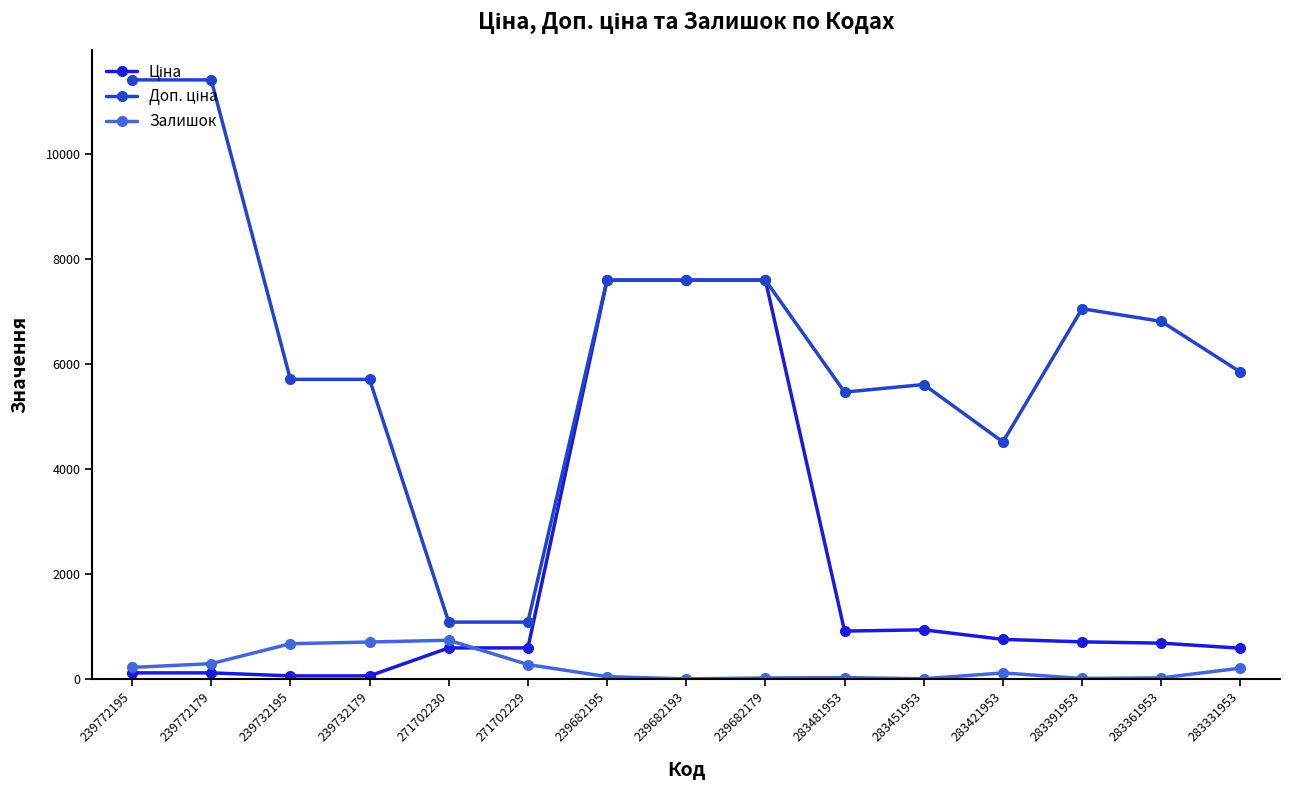

What is the maximum value shown in the chart?

11410.0